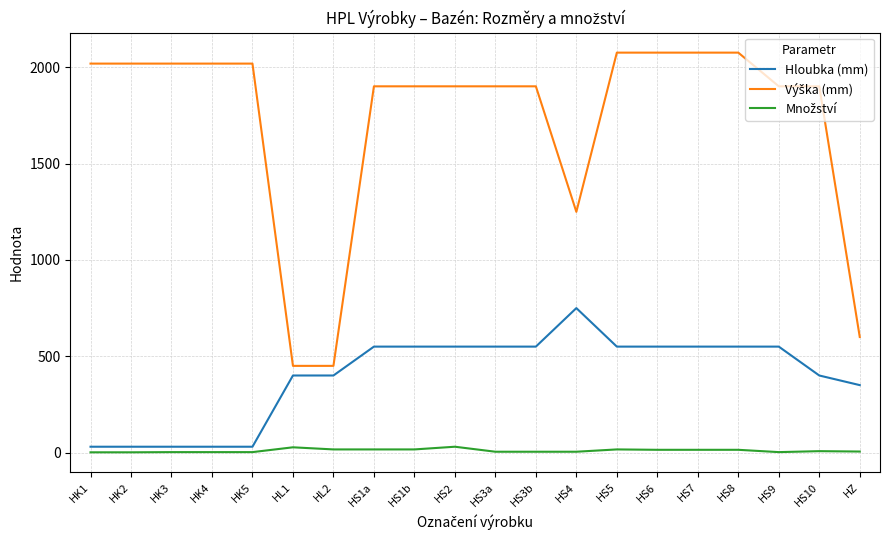

How many lines are shown in the chart?

3